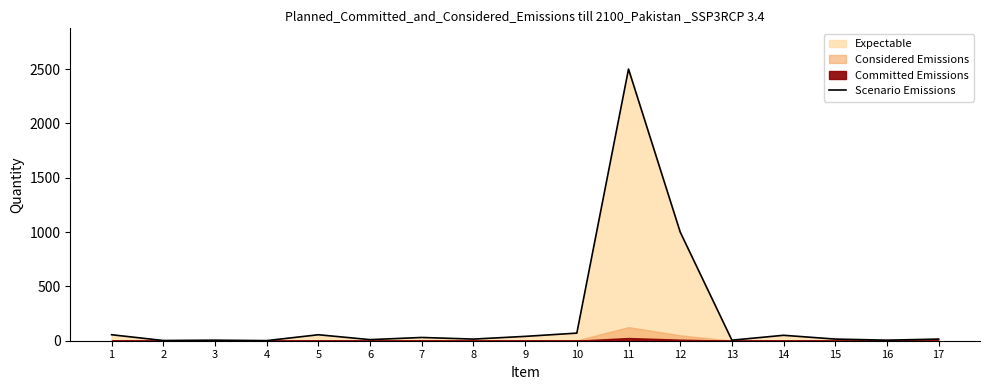

Which label corresponds to the largest value in the chart?

11